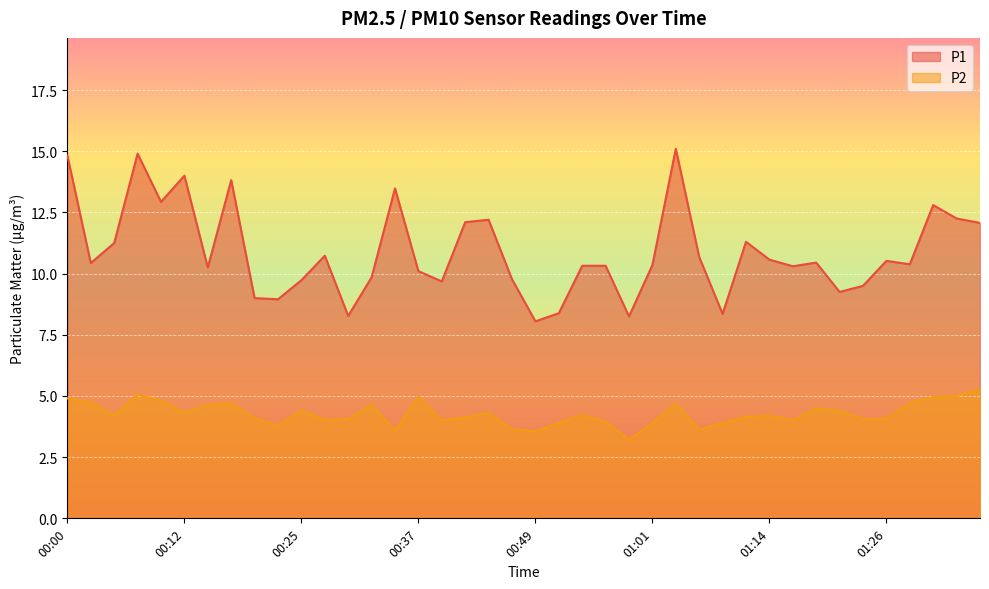

How many lines are shown in the chart?

2